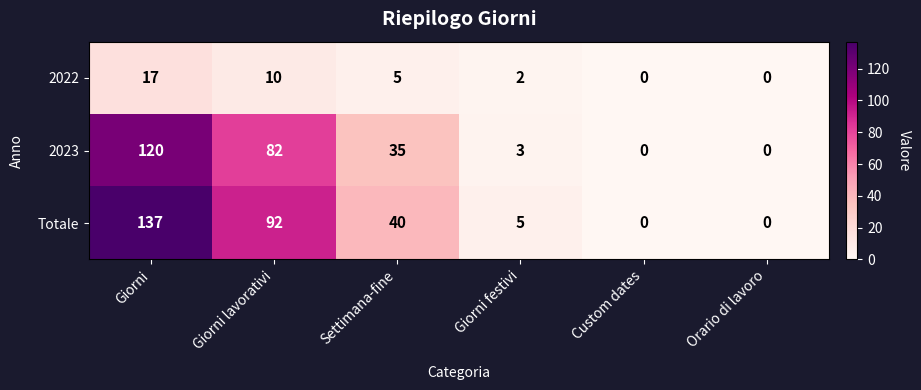

At which label does Totale reach its peak?

Giorni